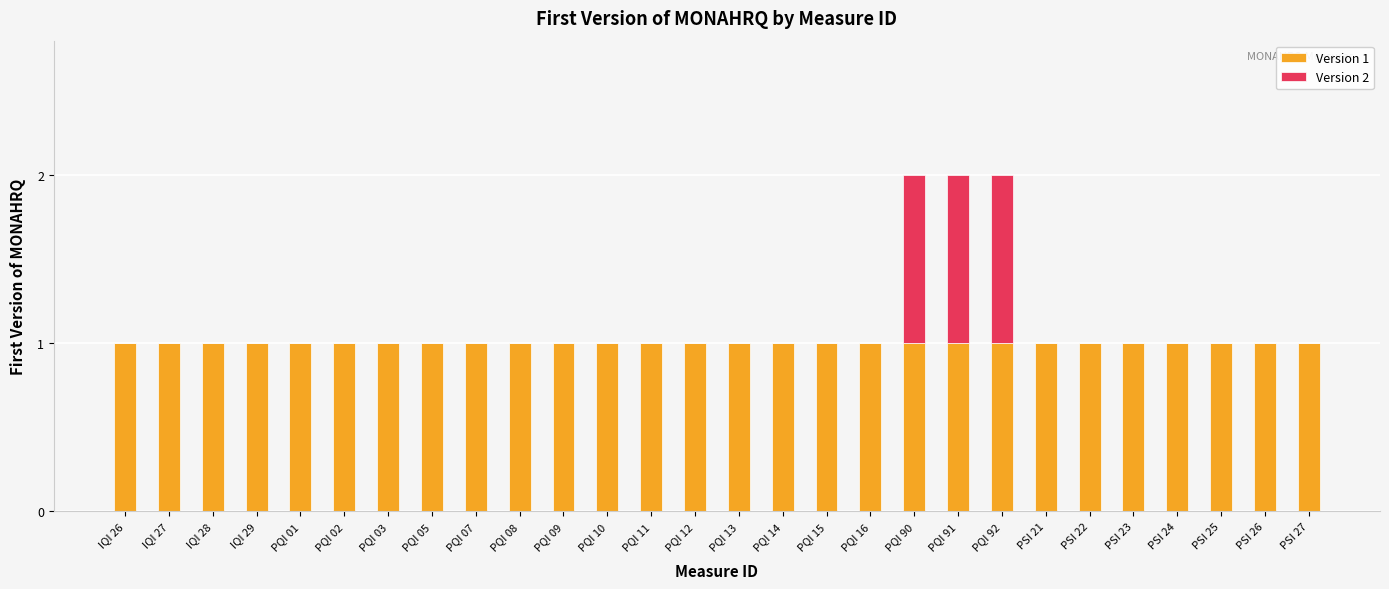

The Version 1 series shows 2 at PSI 24. True or false?

False